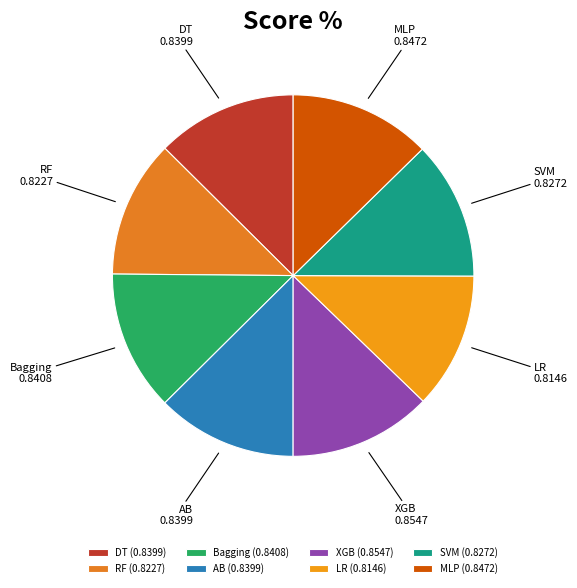

Is it true that DT is 13% of the pie?

True